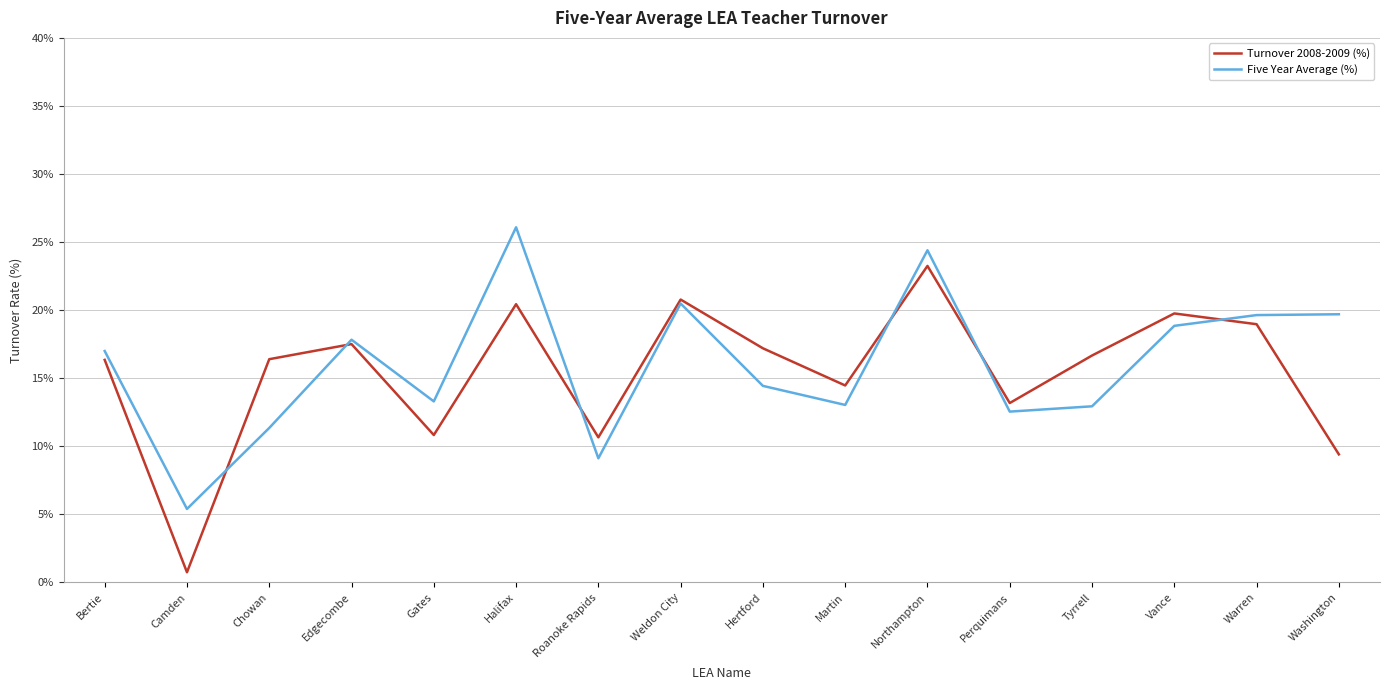

Which series changed the most between Weldon City and Perquimans?

Five Year Average (%)